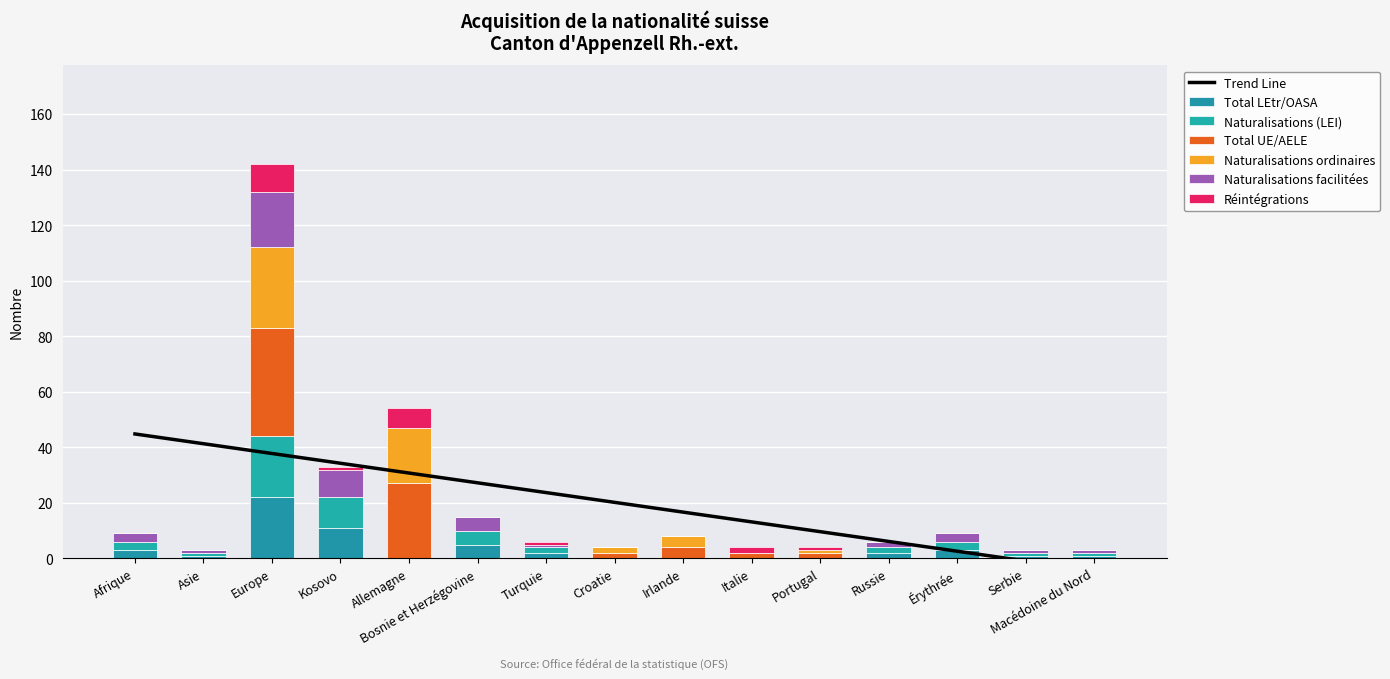

What is the total value across all series at Allemagne?

54